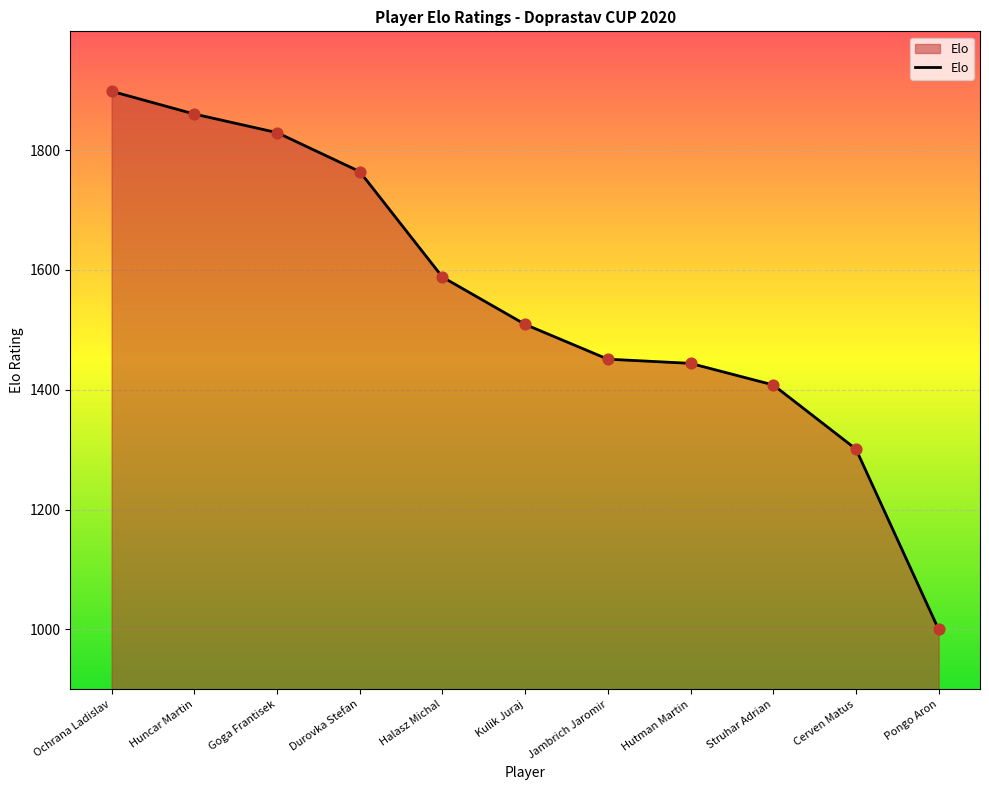

Between Cerven Matus and Ochrana Ladislav, which is larger?

Ochrana Ladislav